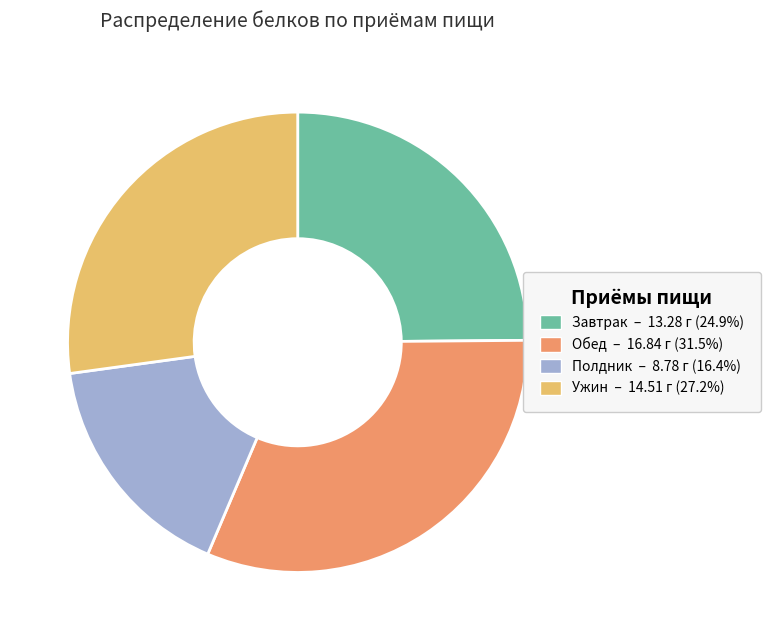

Rank the categories by value from highest to lowest.

Обед, Ужин, Завтрак, Полдник